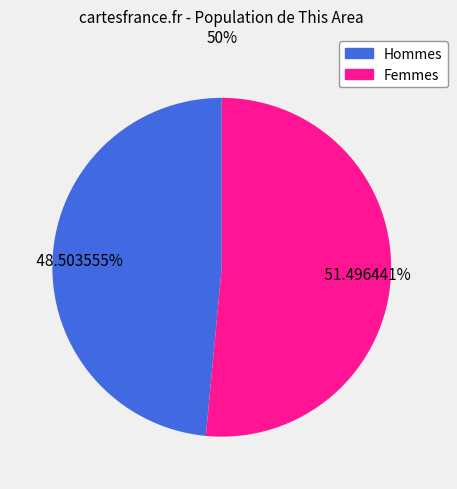

Is there any slice that represents more than half of the pie?

Yes